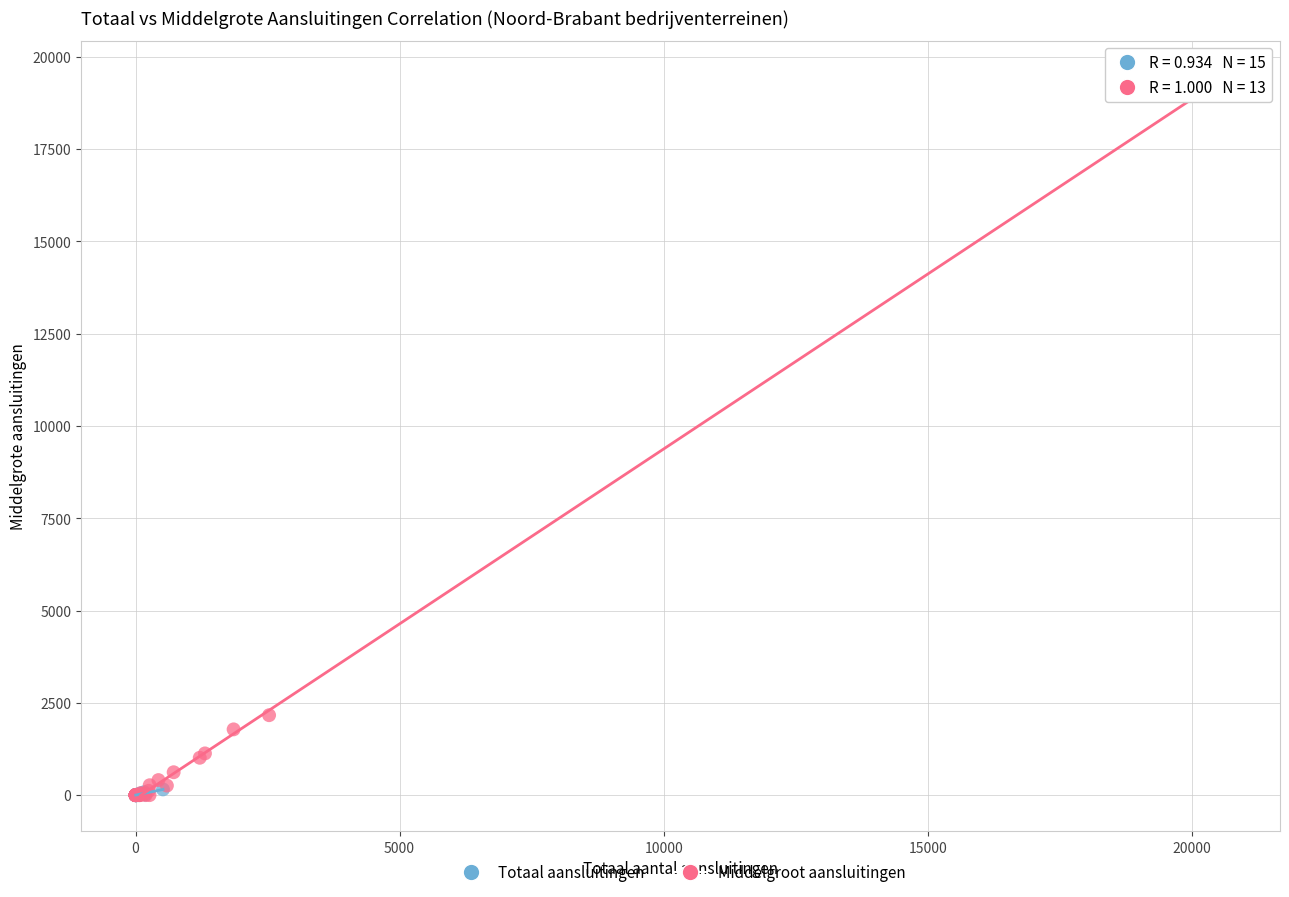

What are all the series names shown in the legend?

Totaal aansluitingen, Middelgroot aansluitingen